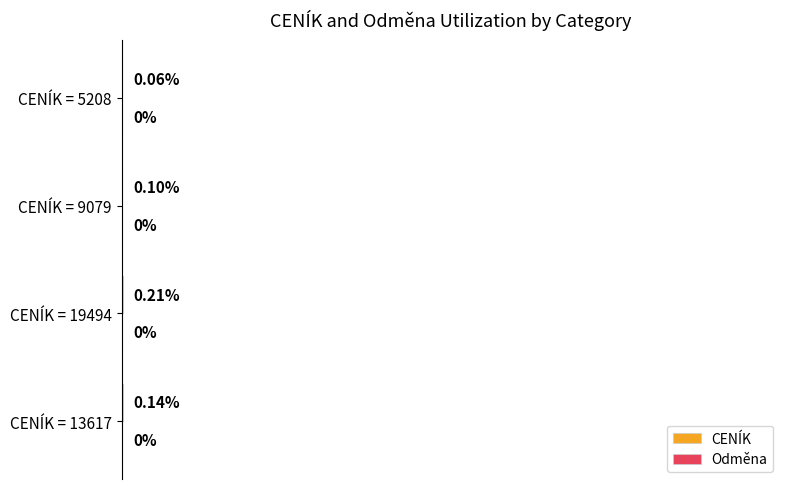

Between CENÍK = 13617 and CENÍK = 9079, which is larger?

CENÍK = 13617